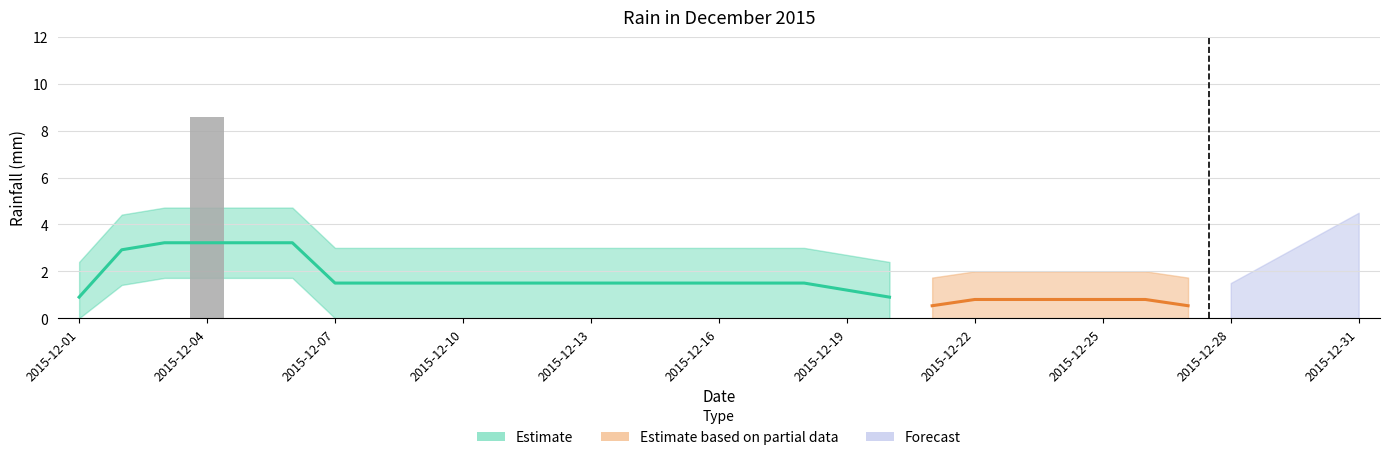

Reading right to left, extract all data points from this chart.

0.0	0.0	0.0	0.0	0.0	0.0	0.0	0.0	0.0	0.0	0.0	0.0	0.0	0.0	0.0	0.0	0.0	0.0	0.0	0.0	0.0	0.0	0.0	0.0	0.0	0.0	0.0	8.6	0.0	0.0	0.0